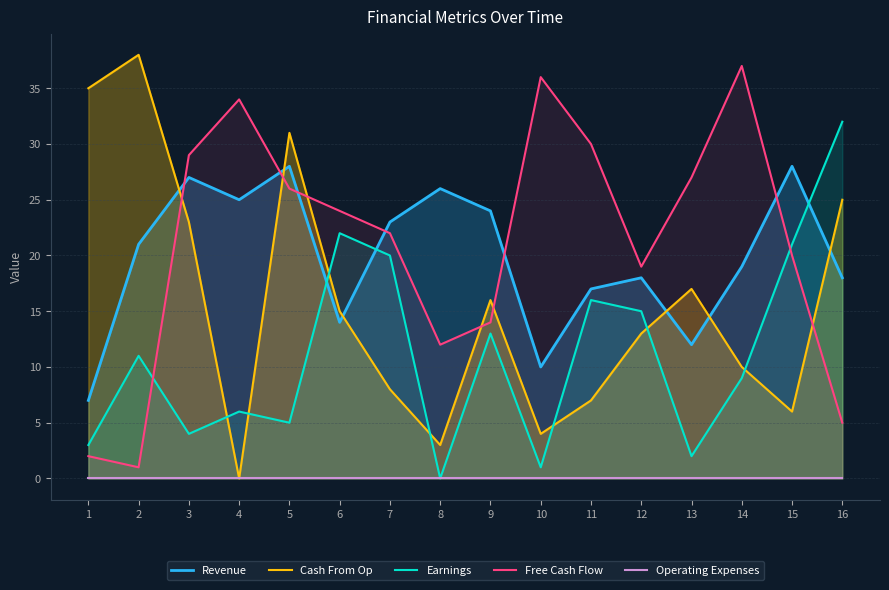

What are all the series names shown in the legend?

Revenue, Cash From Op, Earnings, Free Cash Flow, Operating Expenses